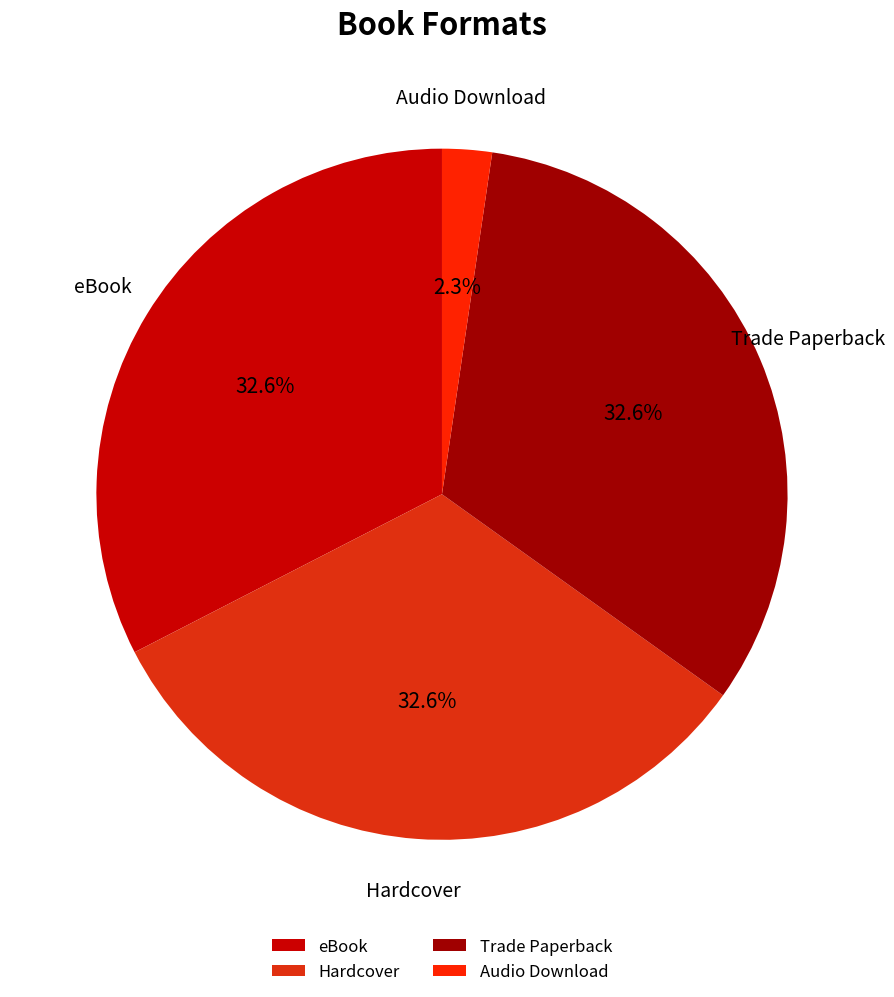

Between Audio Download and Hardcover, which is larger?

Hardcover